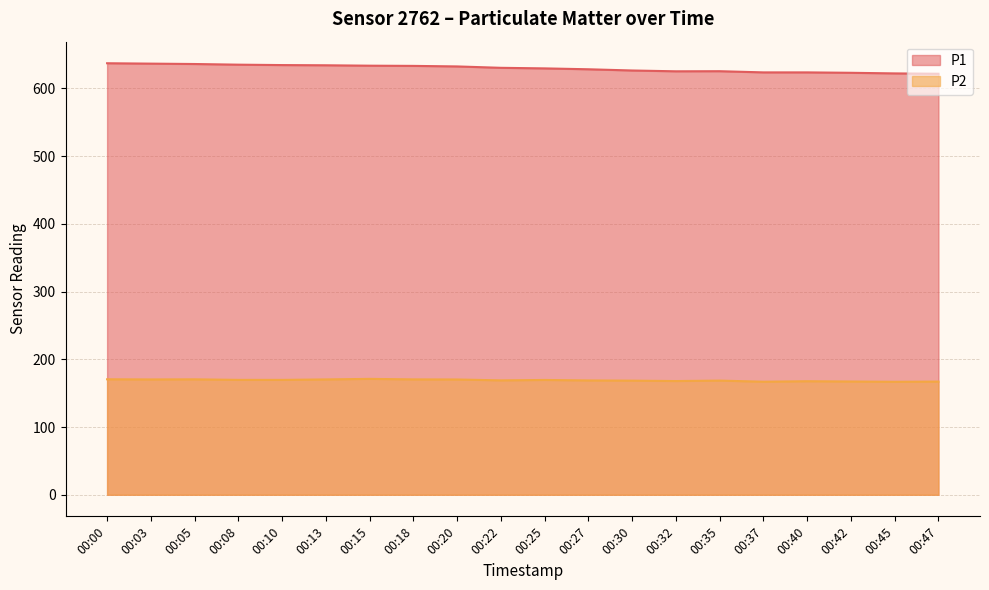

True or false: P2 and P1 intersect in this chart.

False